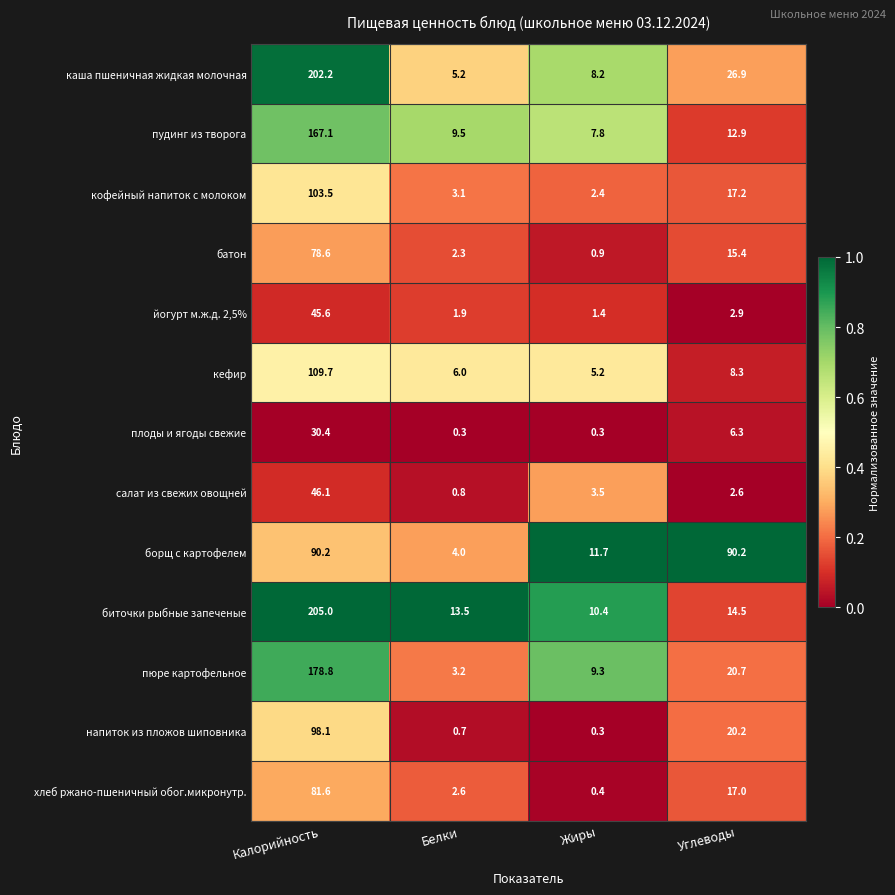

What is the difference between the highest and lowest values at Белки?

13.2